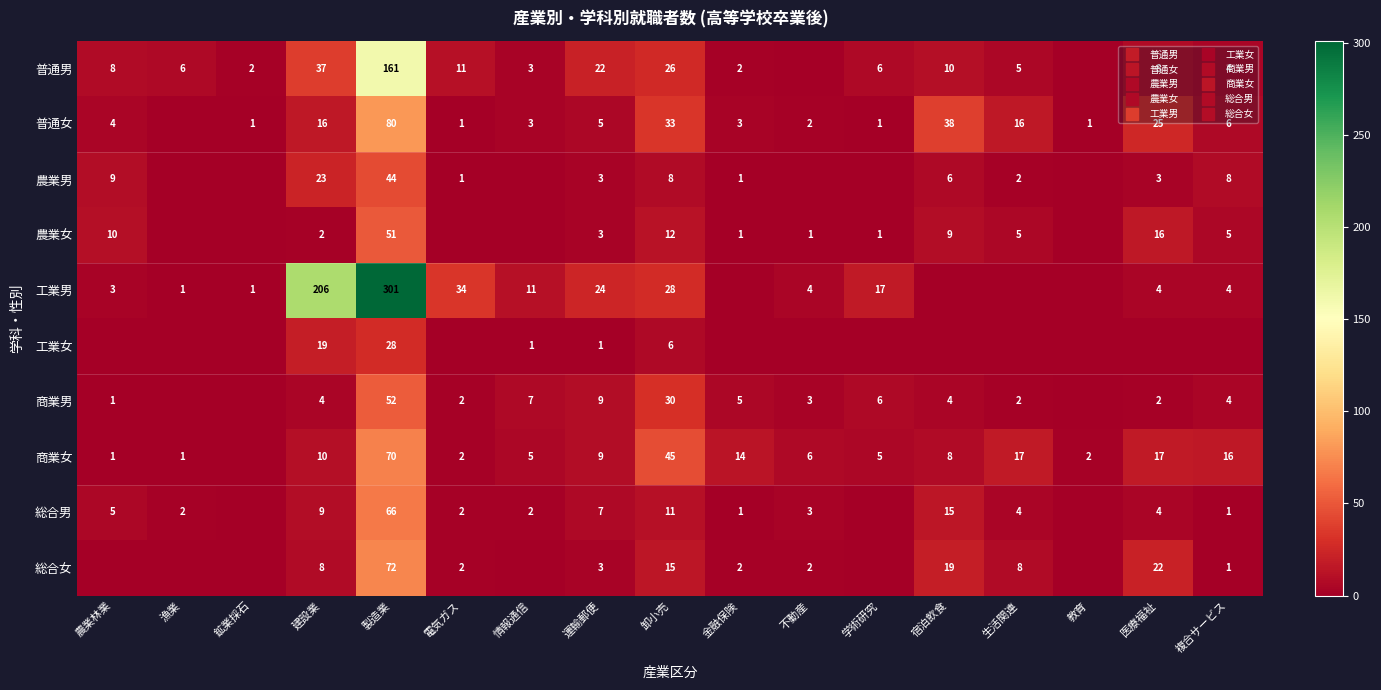

How many values in 工業女 are above zero?

5